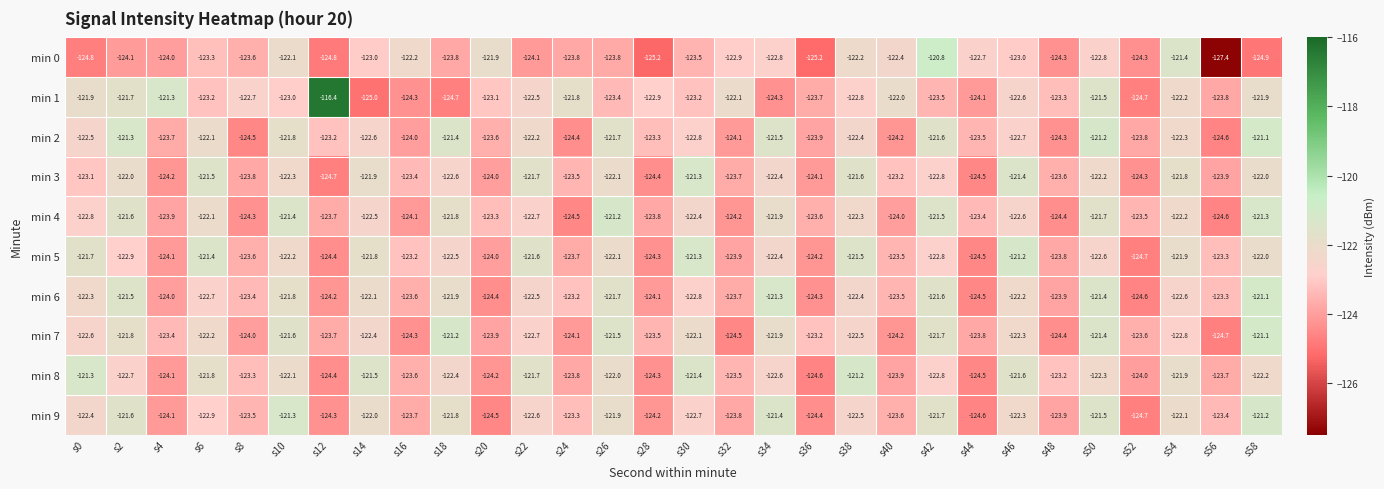

What is the difference between the min 0 values at s50 and s38?

0.6